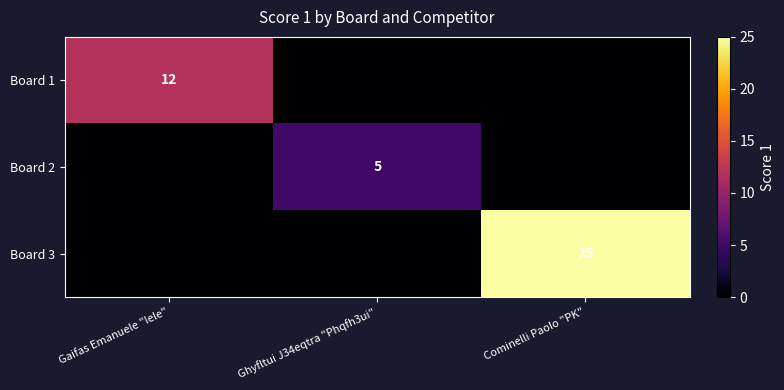

The Board 2 series shows 3 at Ghyfltui J34eqtra "Phqfh3ui". True or false?

False